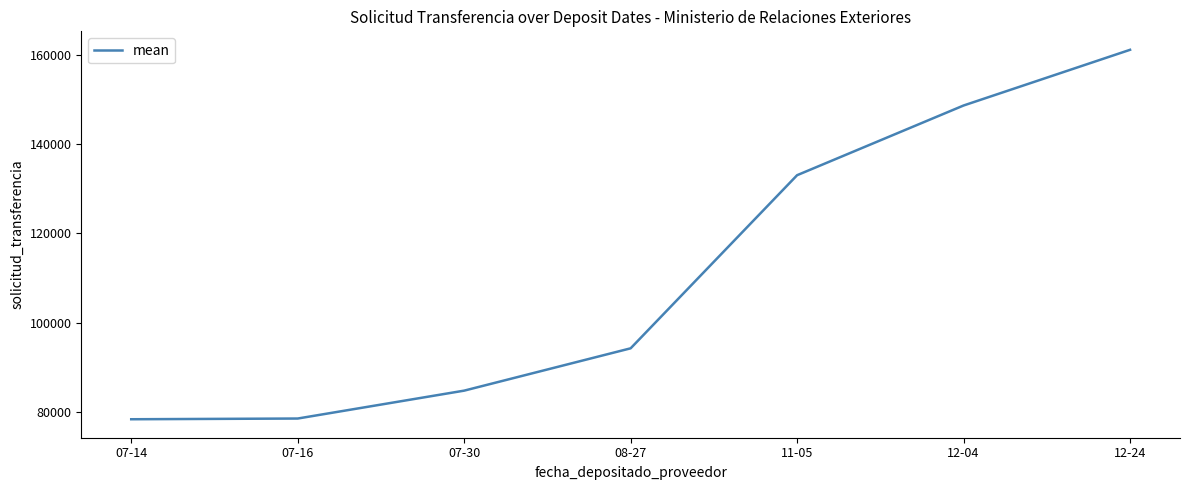

Is this an area chart (filled region under the line)?

No